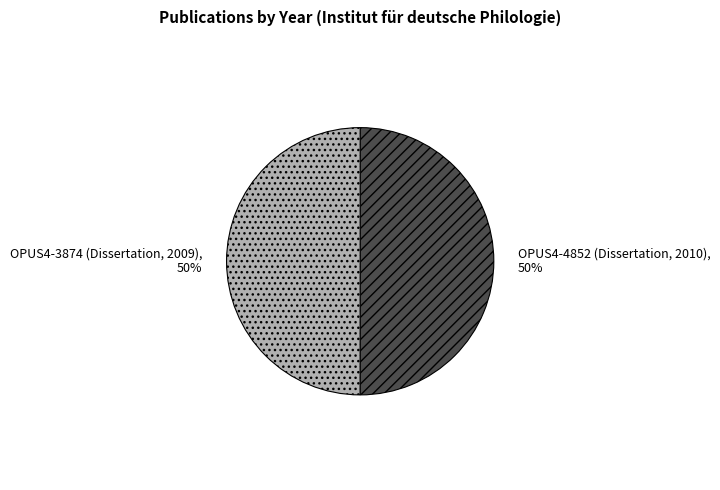

To the nearest percent, what is the combined percentage of OPUS4-3874 (Dissertation, 2009) and OPUS4-4852 (Dissertation, 2010)?

100%